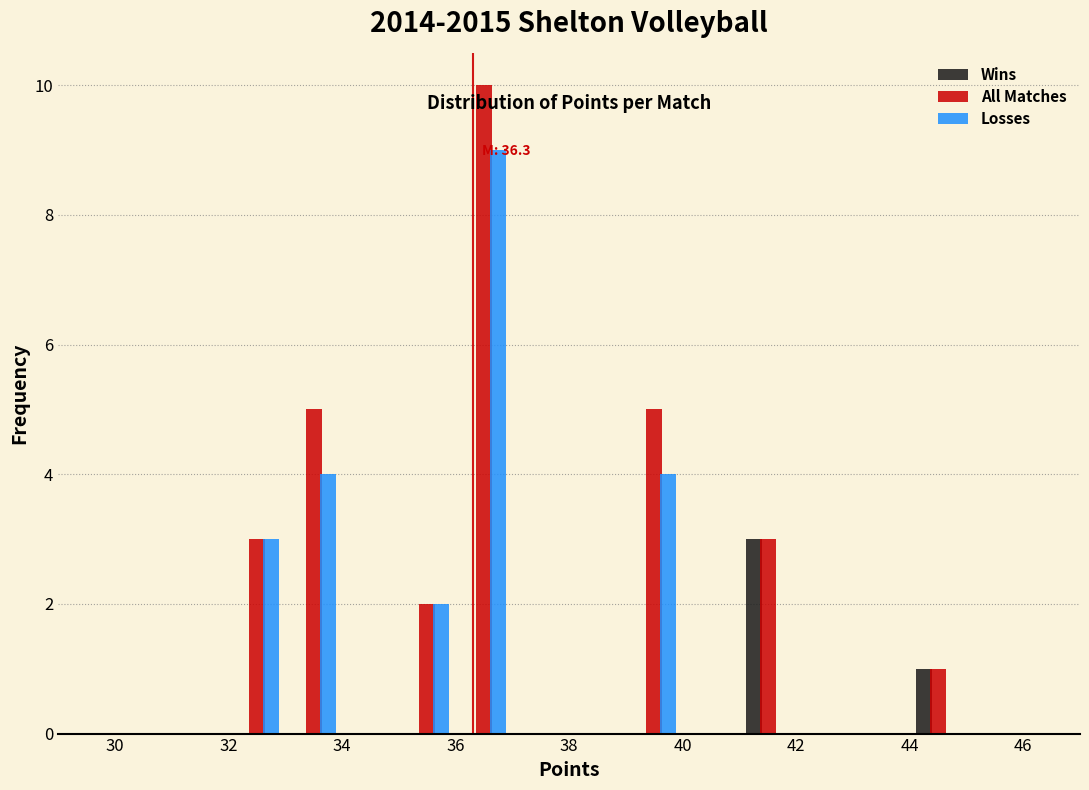

In the Losses series, which range on the x-axis has the tallest bar?

36 to 37